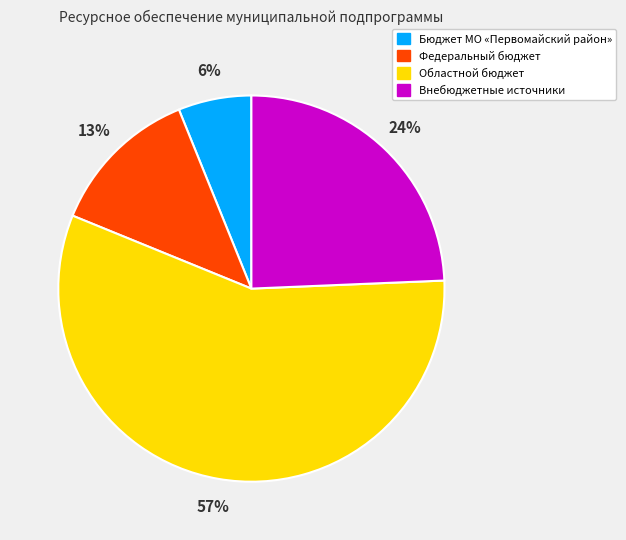

True or false: Внебюджетные источники accounts for 14% of the total.

False